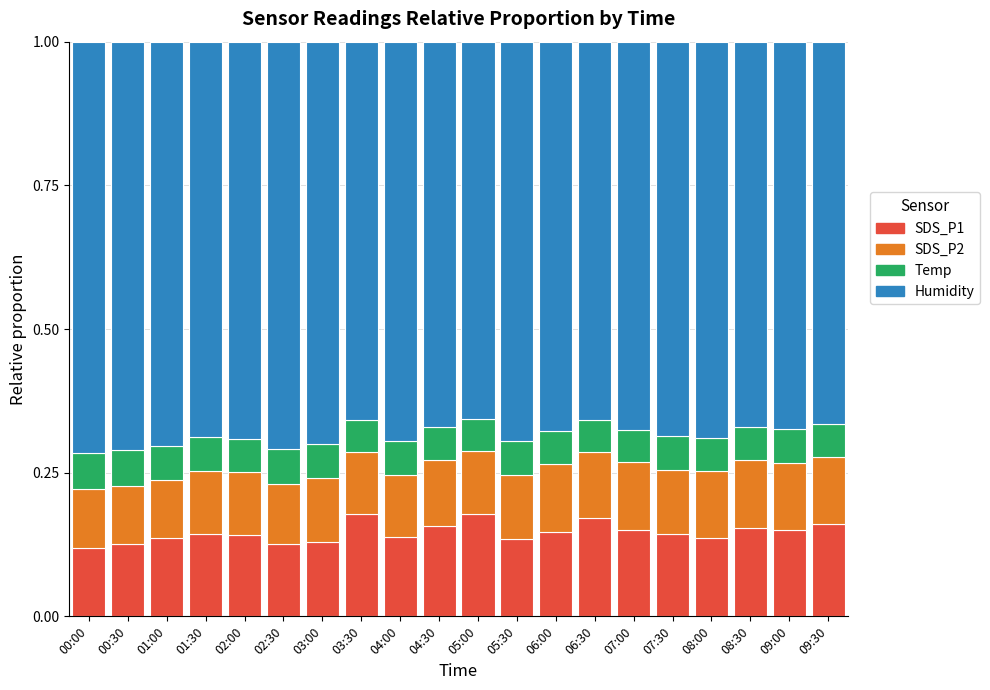

How many SDS_P1 values are between 0 and 1?

20